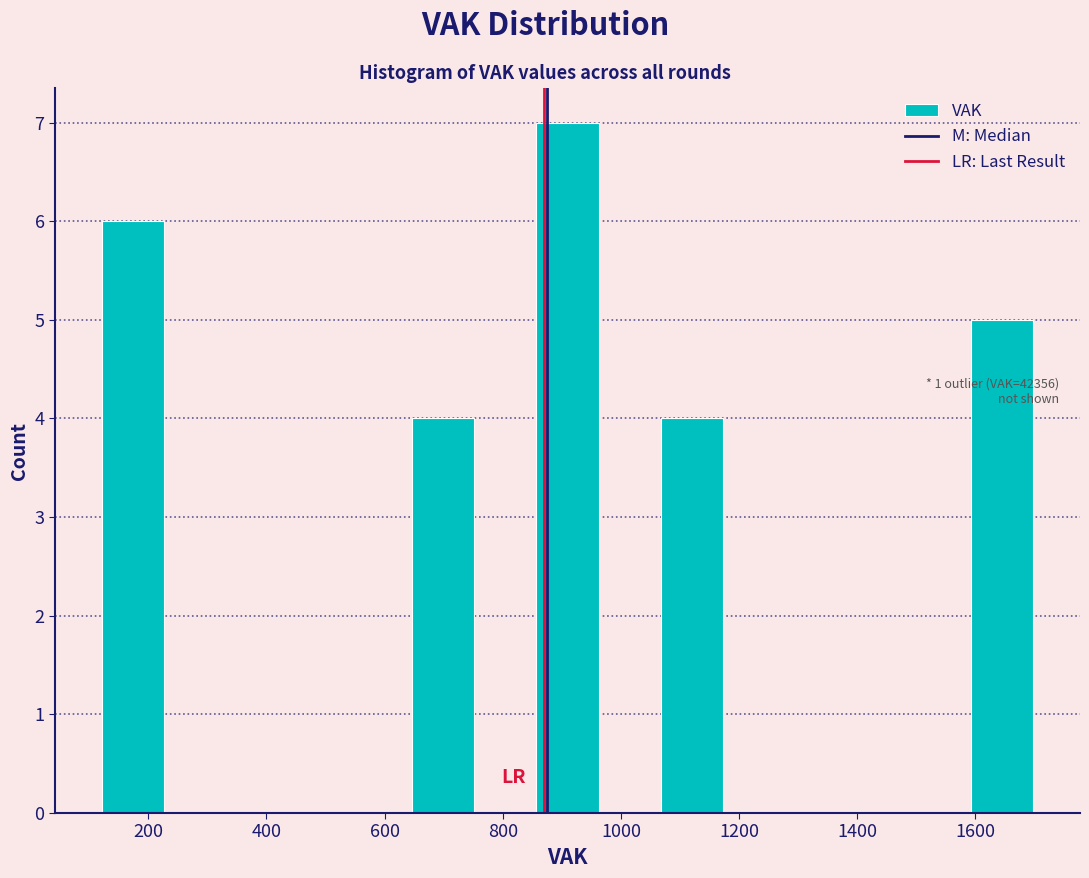

Which range on the x-axis has the tallest bar?

860 to 960